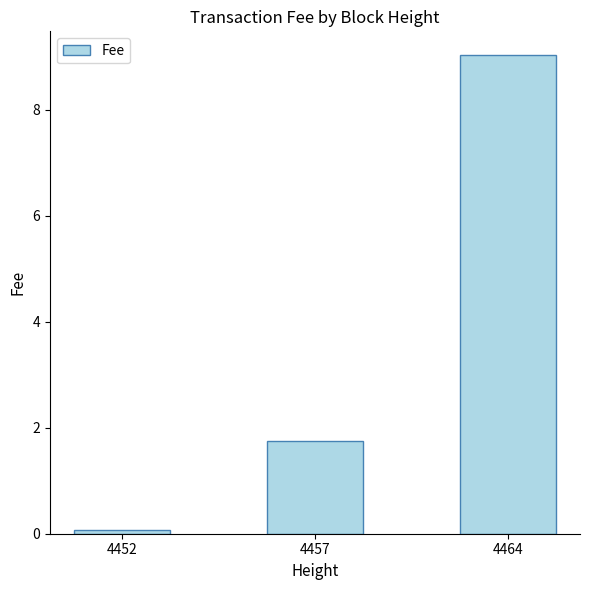

What is the change in value from 4457 to 4464?

+7.3